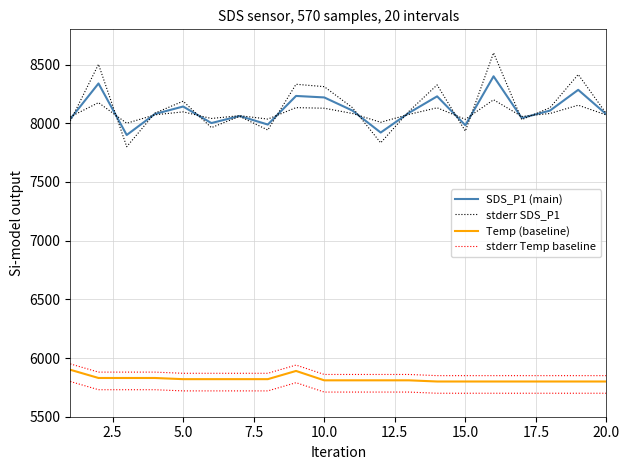

What is the highest value of the stderr SDS_P1 series?

8600.0